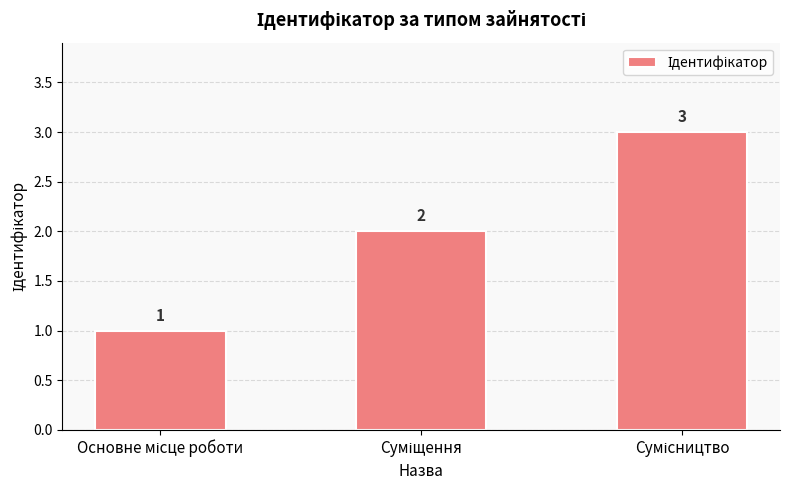

How many bars are there in total?

3